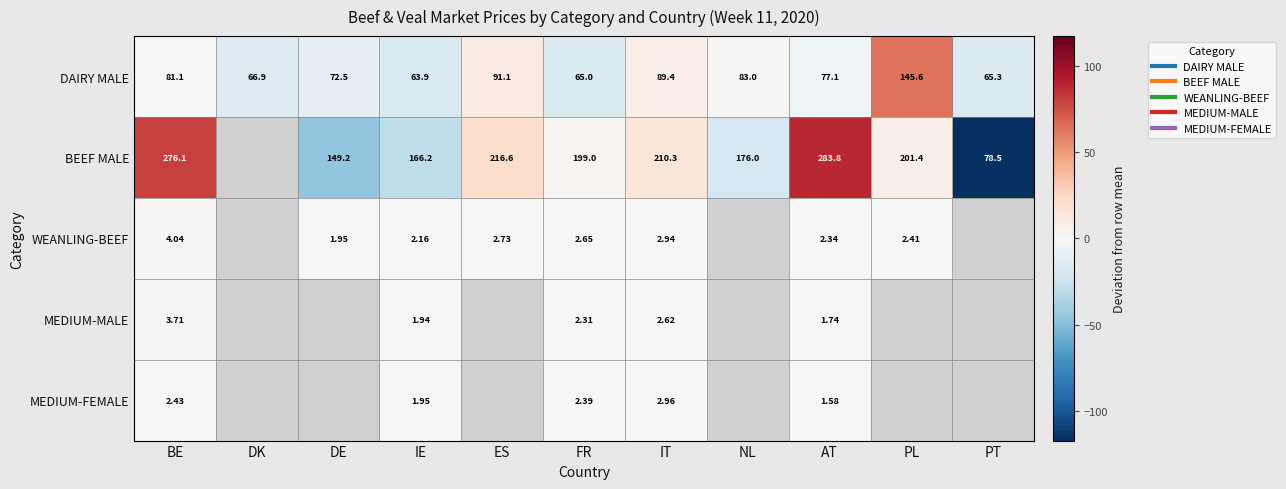

How many data points in MEDIUM-MALE are less than 0?

3